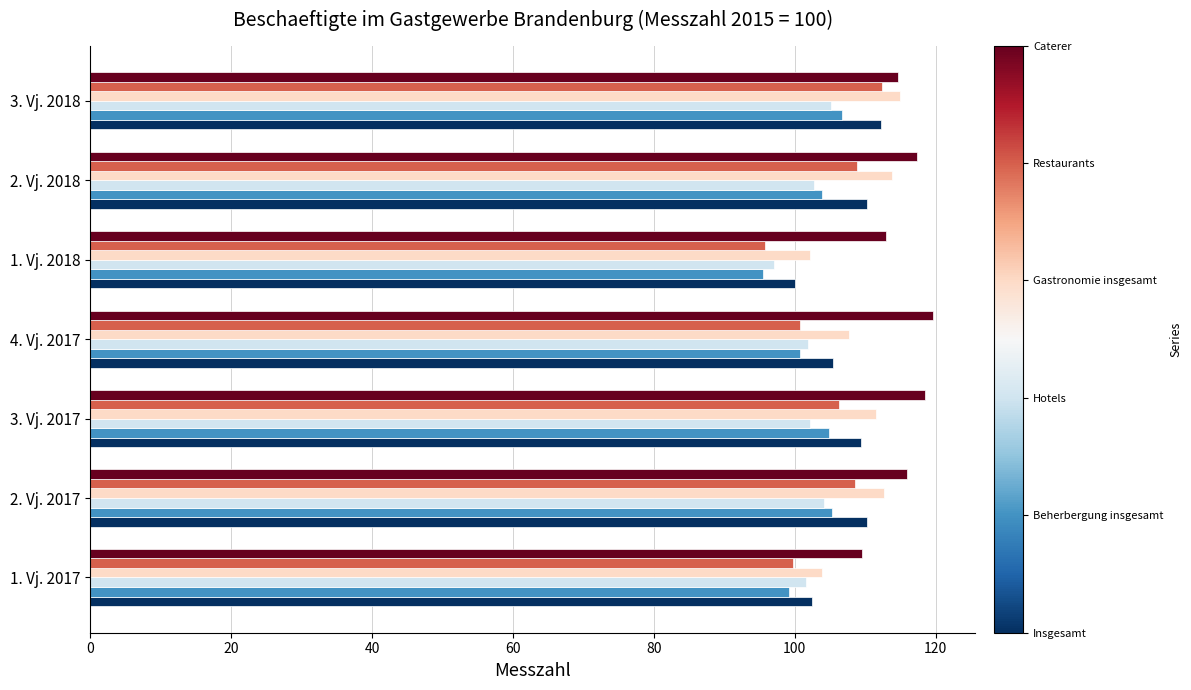

What is the spread (max minus min) of values at 2. Vj. 2017?

11.7